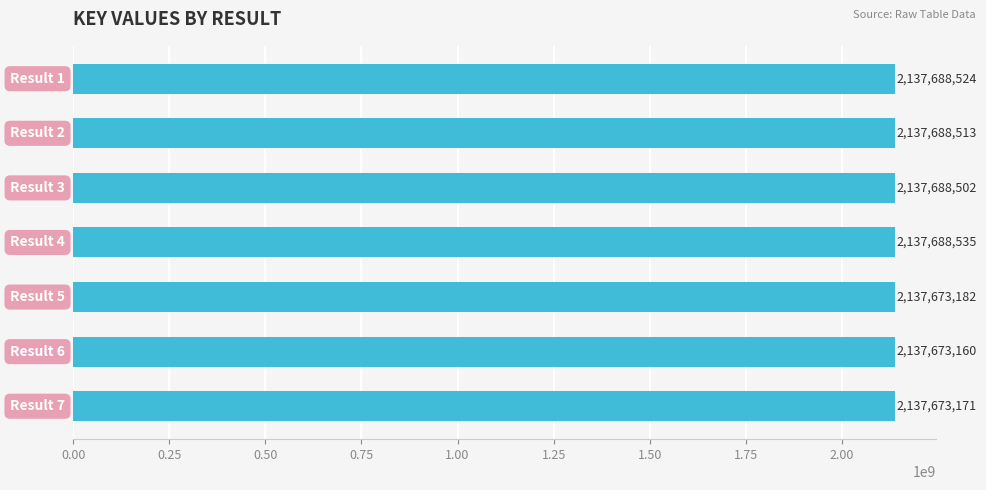

Are the bars horizontal?

Yes